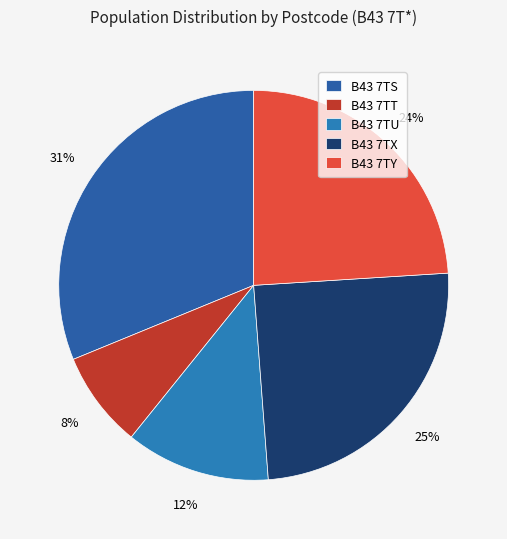

Does B43 7TX represent more than half of the total?

No